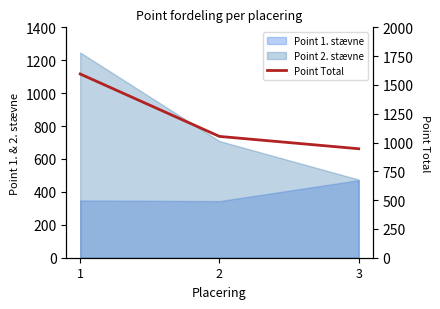

What is the difference between the maximum and minimum values?

649